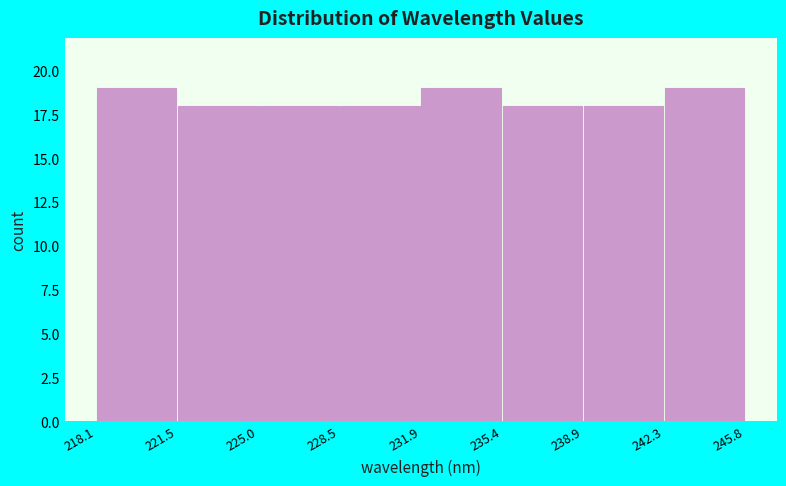

Reading left to right, list every bar in this chart as the range it spans on the x-axis followed by its height. The values are not printed on the chart, so give them approximately, as read against the axis.

218.1 to 221.5: 19
221.5 to 225.0: 18
225.0 to 228.5: 18
228.5 to 231.9: 18
231.9 to 235.4: 19
235.4 to 238.9: 18
238.9 to 242.3: 18
242.3 to 245.8: 19